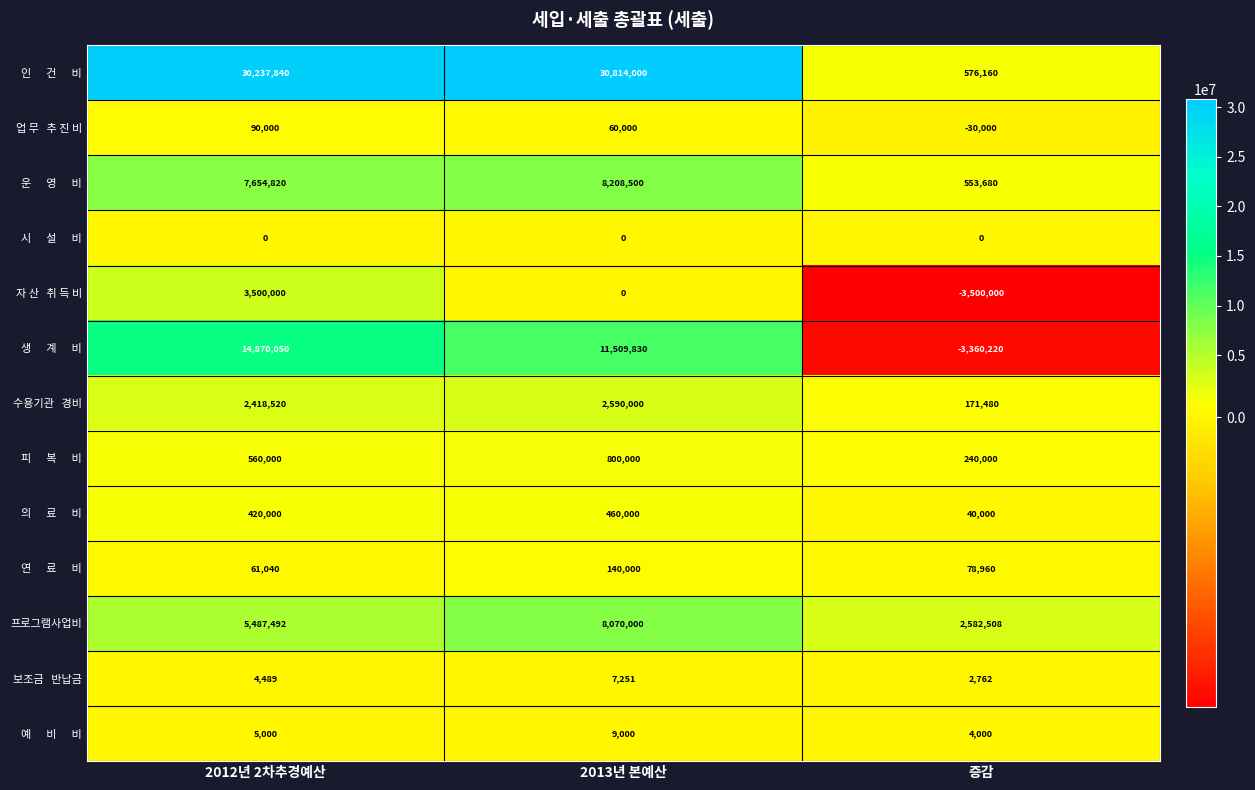

Rank the categories by 프로그램사업비 value from highest to lowest.

2013년 본예산, 2012년 2차추경예산, 증감